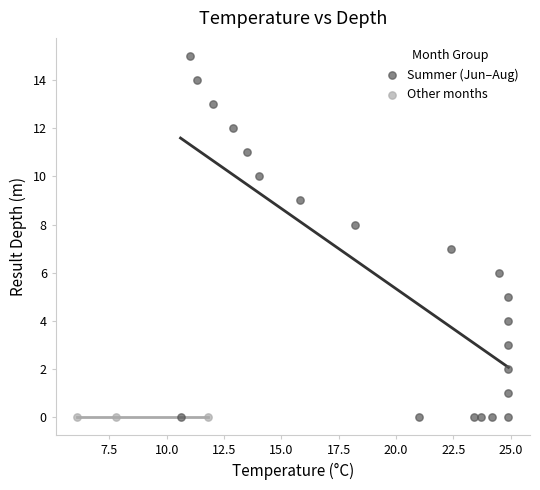

What are all the series names shown in the legend?

Summer (Jun–Aug), Other months